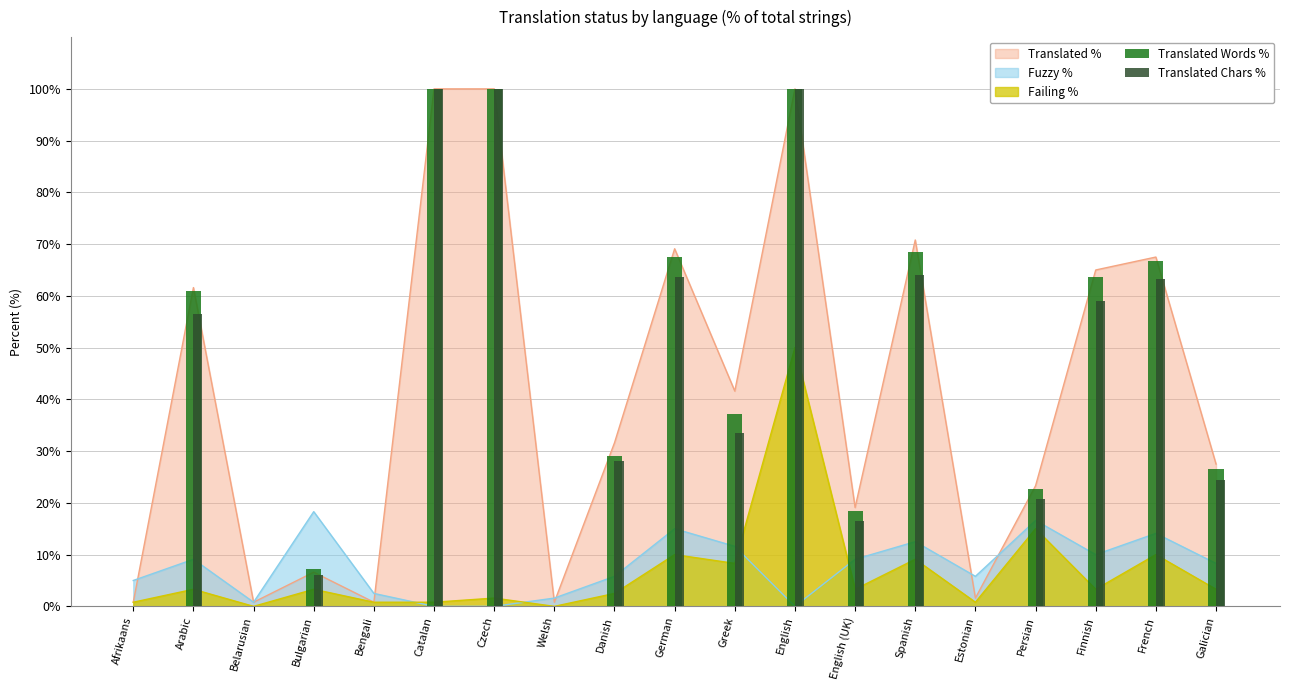

Rank the categories by Translated Chars % value from highest to lowest.

Catalan, Czech, English, Spanish, German, French, Finnish, Arabic, Greek, Danish, Galician, Persian, English (UK), Bulgarian, Afrikaans, Belarusian, Bengali, Welsh, Estonian